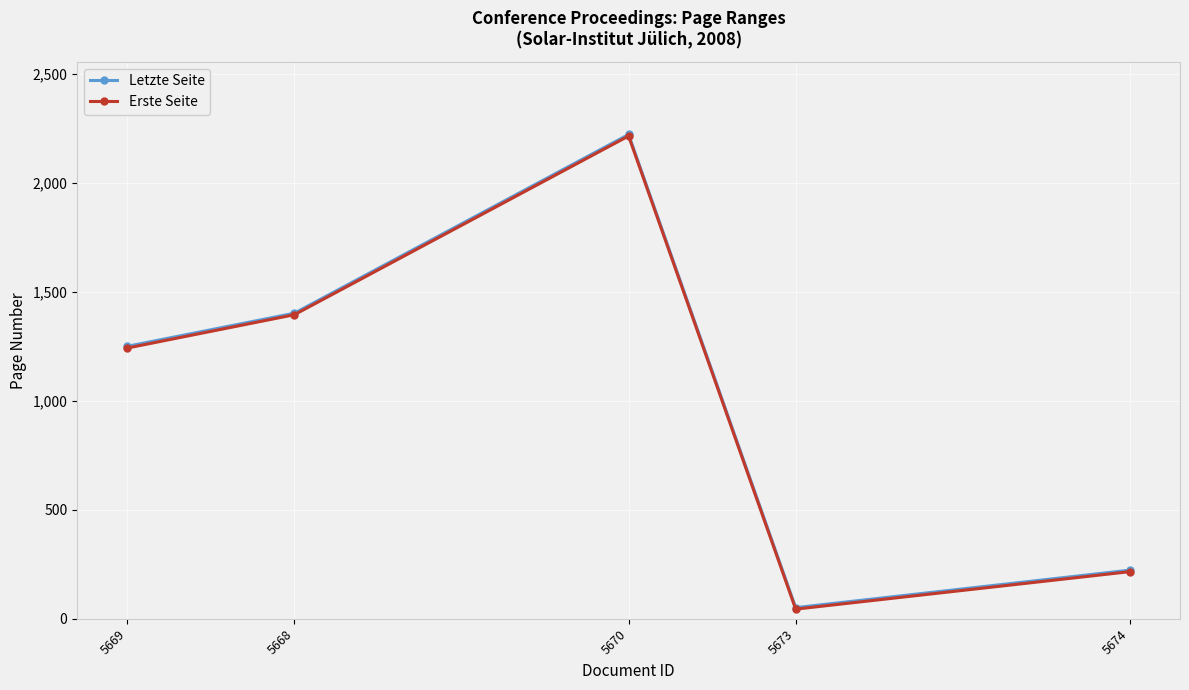

The Letzte Seite series shows 436 at 5669. True or false?

False